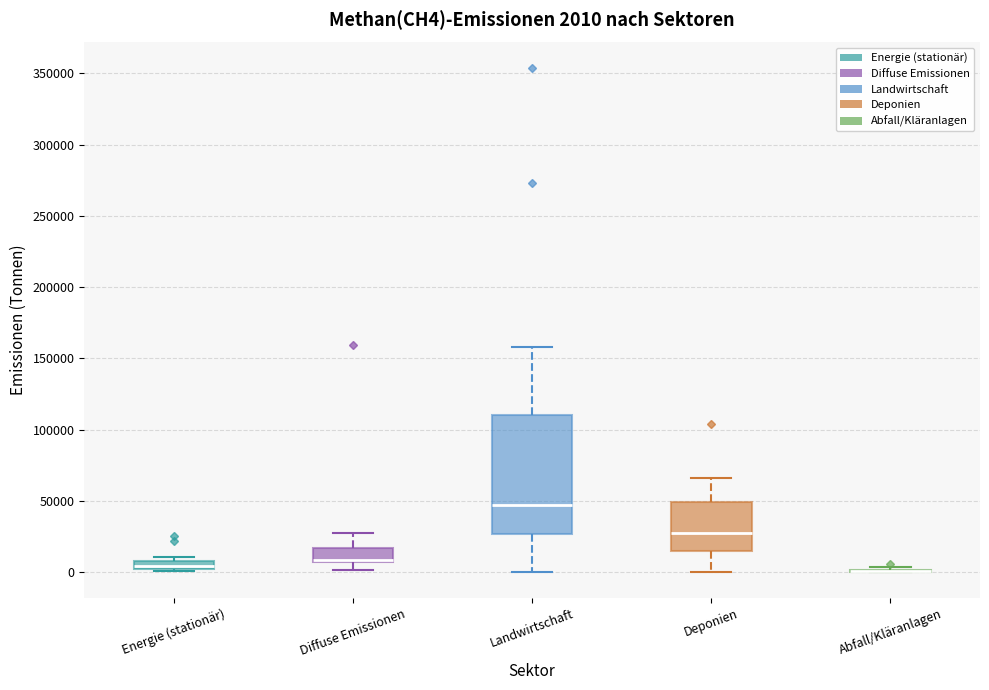

Which box is the tallest, from its lower edge to its upper edge?

Landwirtschaft